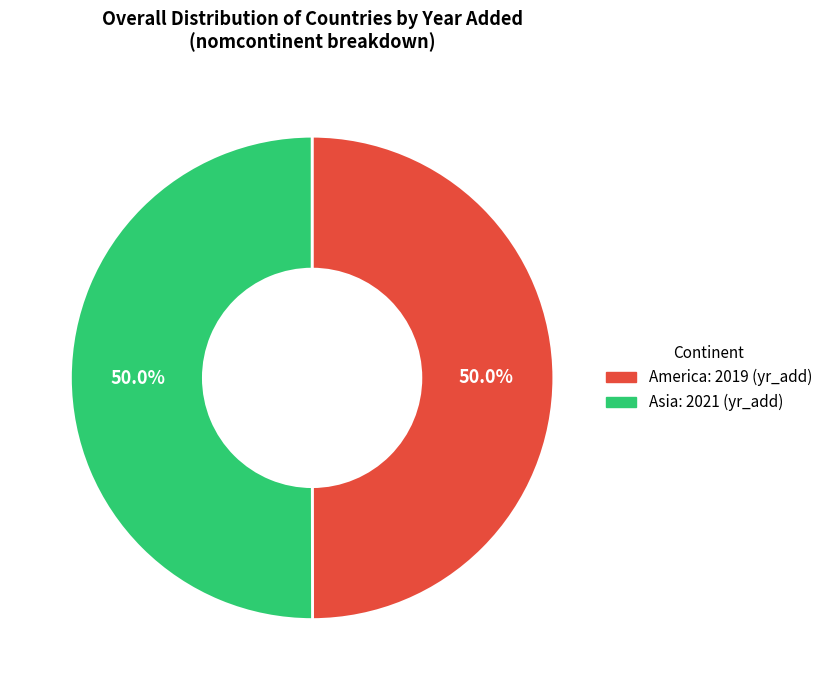

The America slice represents 50% of the pie. True or false?

True